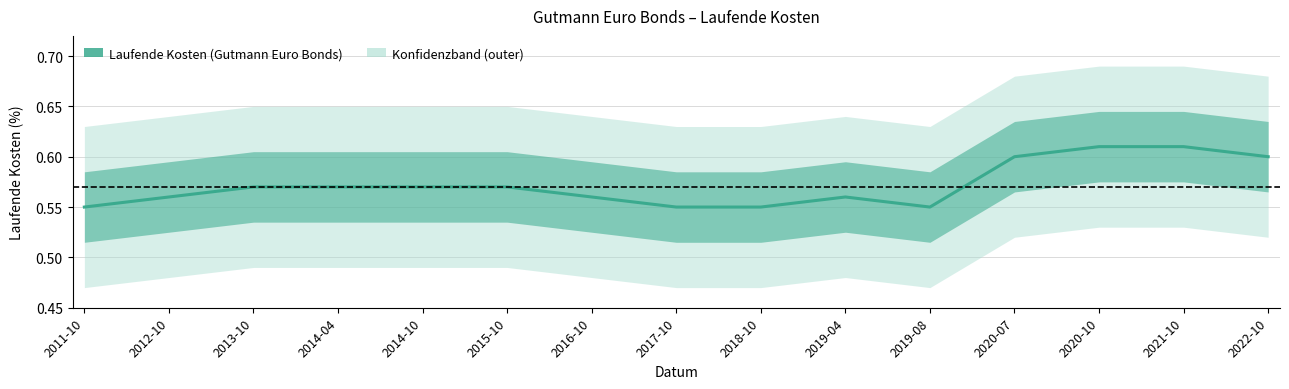

Which label corresponds to the largest value in the chart?

2020-10